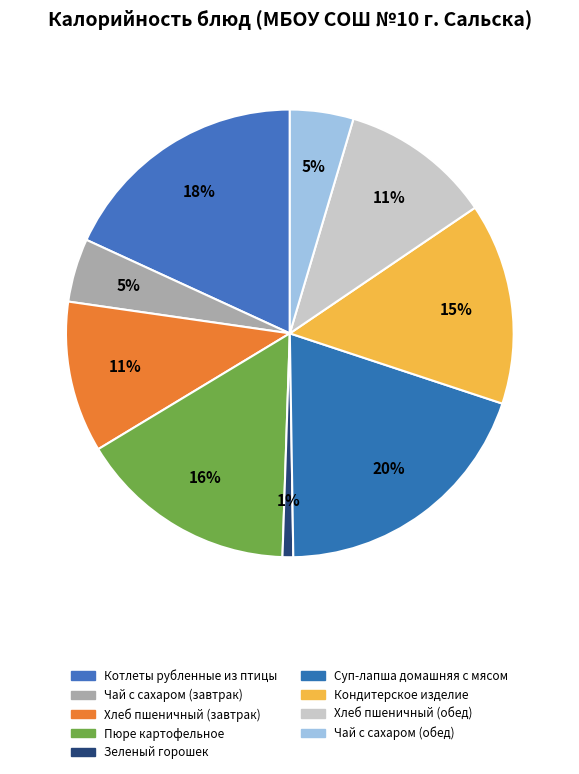

What percentage is the Хлеб пшеничный (завтрак) slice, to the nearest percent?

11%